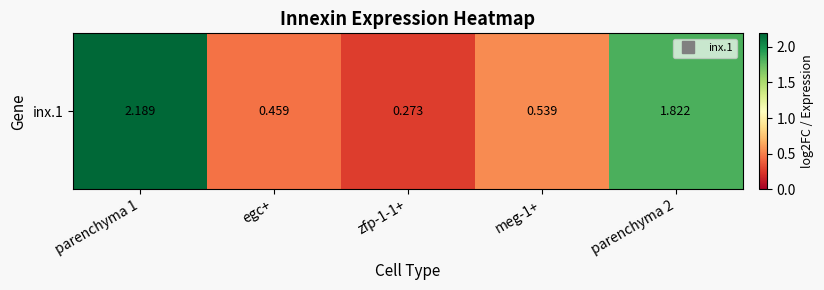

List the labels in order of value, largest first.

parenchyma 1, parenchyma 2, meg-1+, egc+, zfp-1-1+